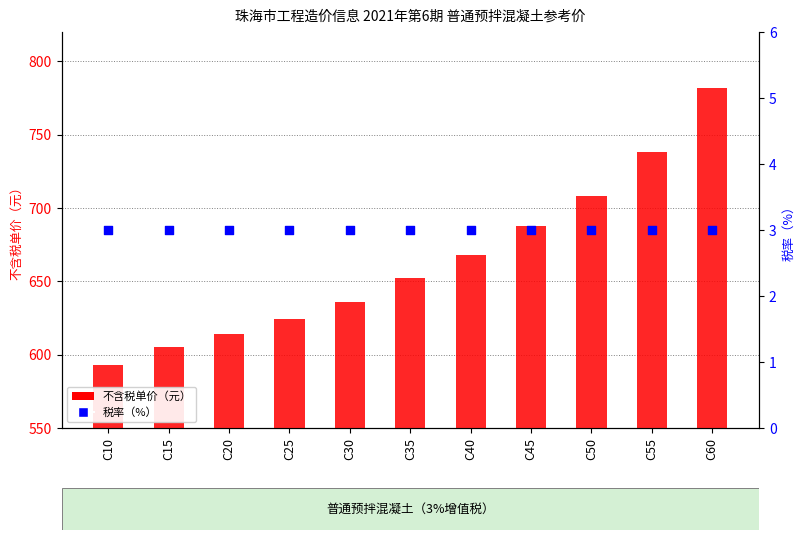

Is the value of 不含税单价（元） at C60 greater than the value of 税率（%） at C35?

Yes